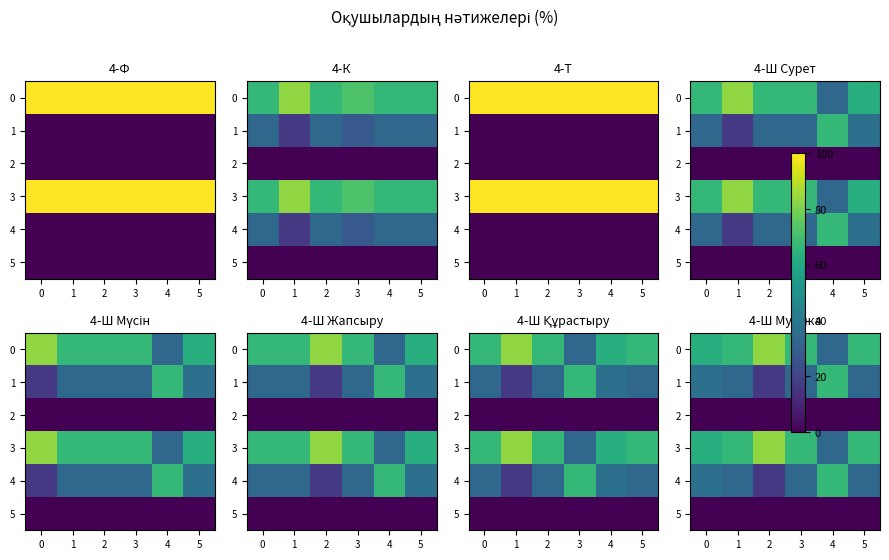

At which category does the chart reach its peak across all series?

2